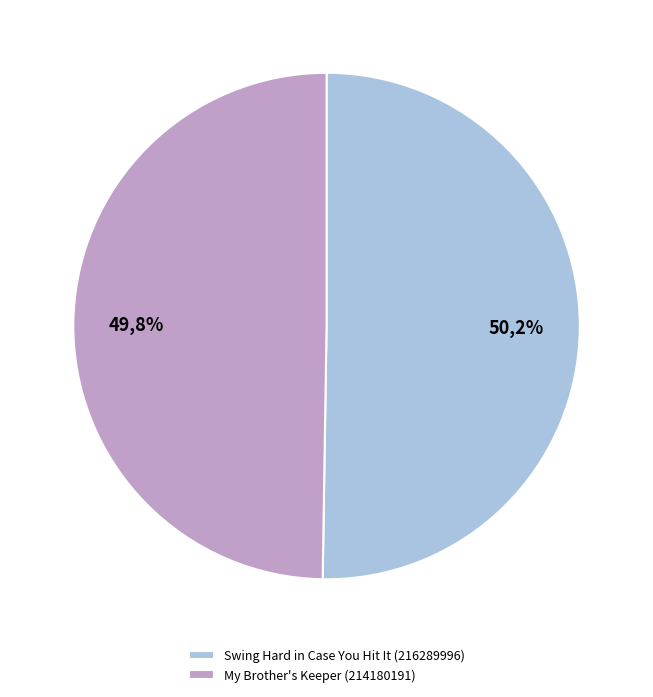

To the nearest percent, what percentage of the pie is My Brother's Keeper (214180191)?

50%